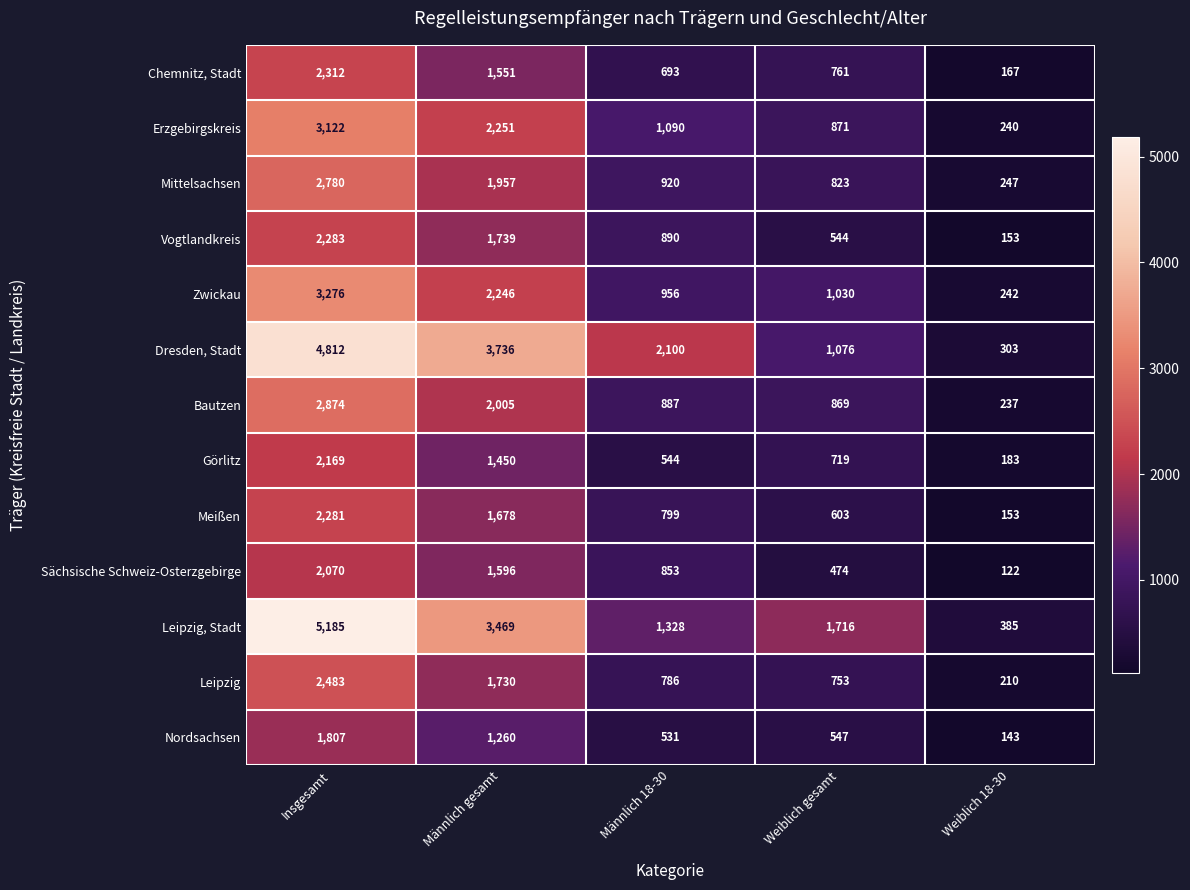

True or false: Bautzen has a value of 2874 at Insgesamt.

True